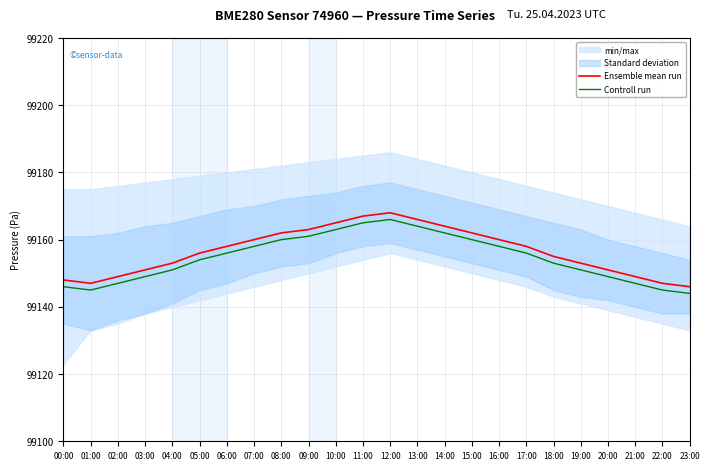

Reading left to right, list all the values displayed in this chart.

Ensemble mean run: 99148	99147	99149	99151	99153	99156	99158	99160	99162	99163	99165	99167	99168	99166	99164	99162	99160	99158	99155	99153	99151	99149	99147	99146
Controll run: 99146	99145	99147	99149	99151	99154	99156	99158	99160	99161	99163	99165	99166	99164	99162	99160	99158	99156	99153	99151	99149	99147	99145	99144